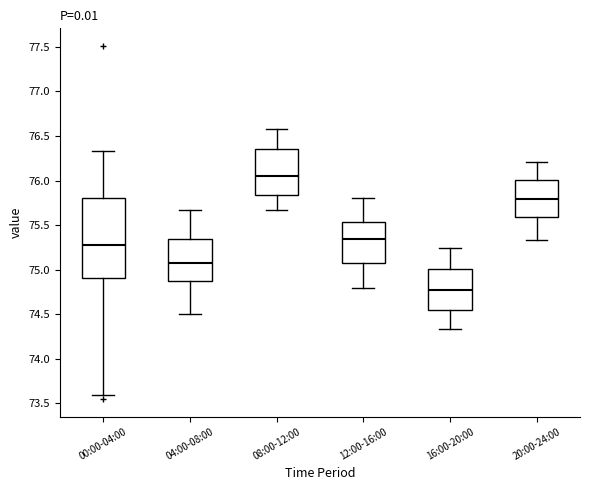

Where is the lower edge of the box for 00:00-04:00 on the y-axis? The values are not printed on the chart, so give them approximately, as read against the axis.

74.90